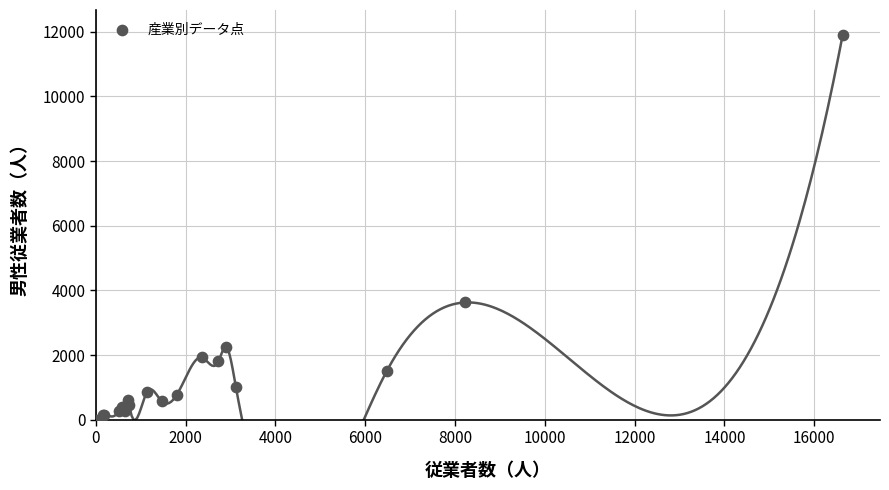

What Y value in the scatter plot is closest to 5955?

3626